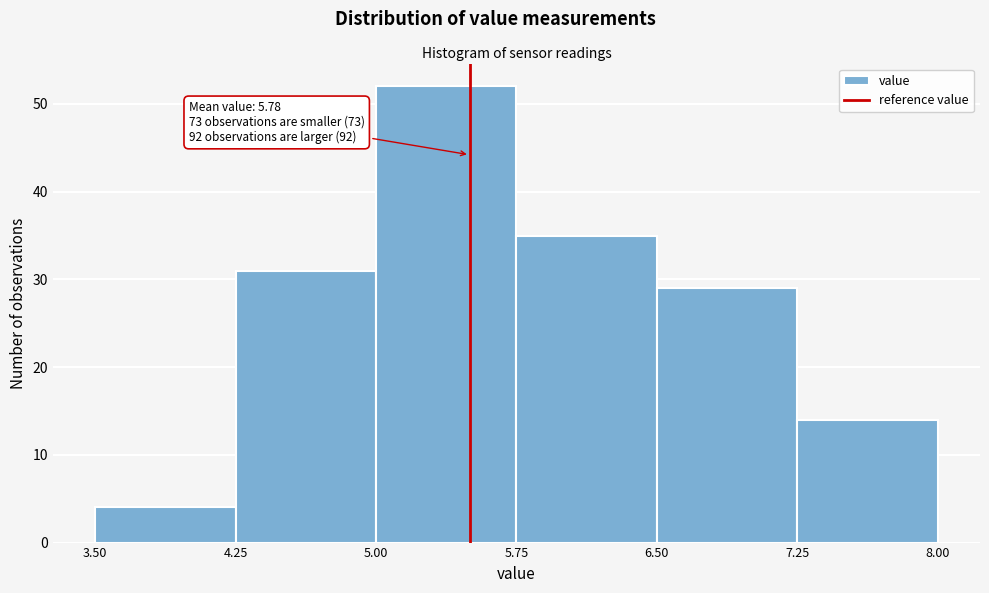

Over which range of the x-axis is the bar tallest?

5.00 to 5.75